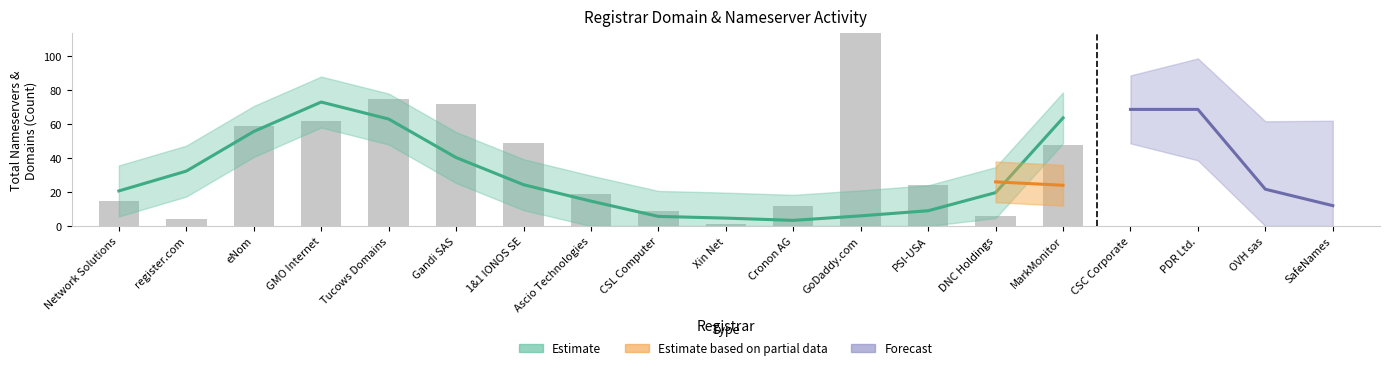

What is the label of the 8th bar from the right?

GoDaddy.com